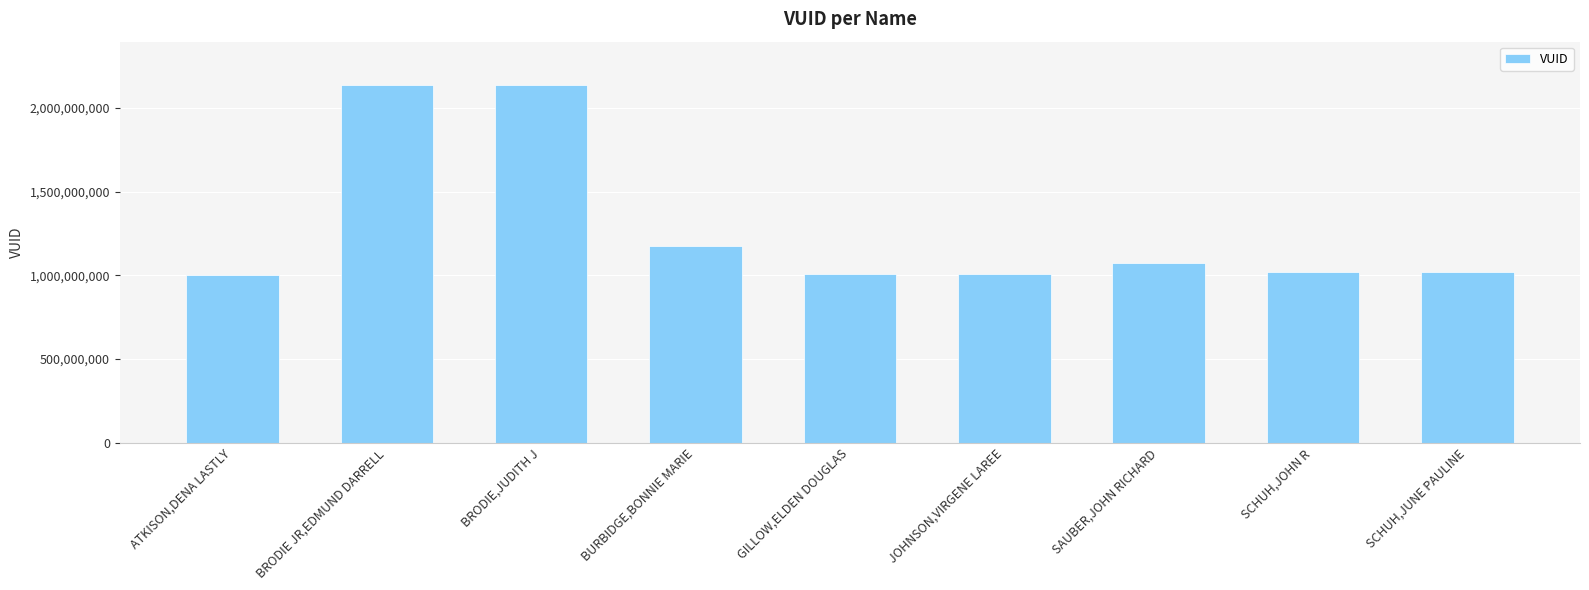

What is the change in value from JOHNSON,VIRGENE LAREE to SAUBER,JOHN RICHARD?

+64846486